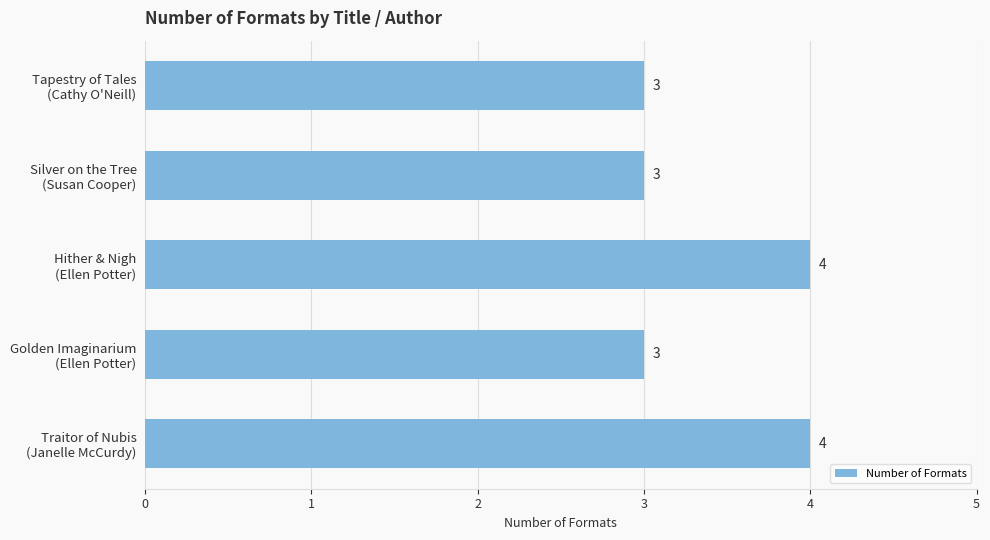

What is the smallest value displayed?

3